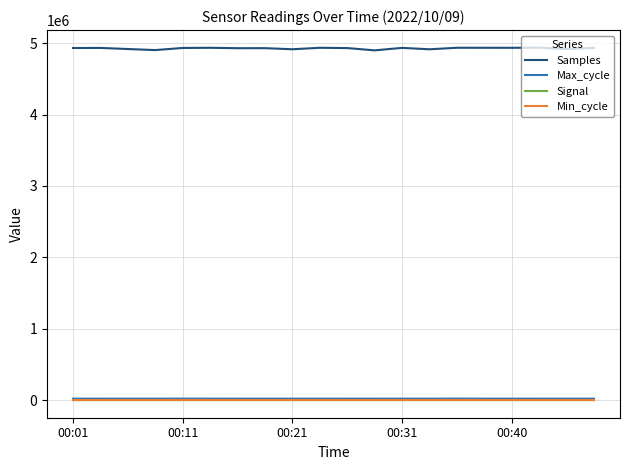

Which series has the largest range (max minus min)?

Samples